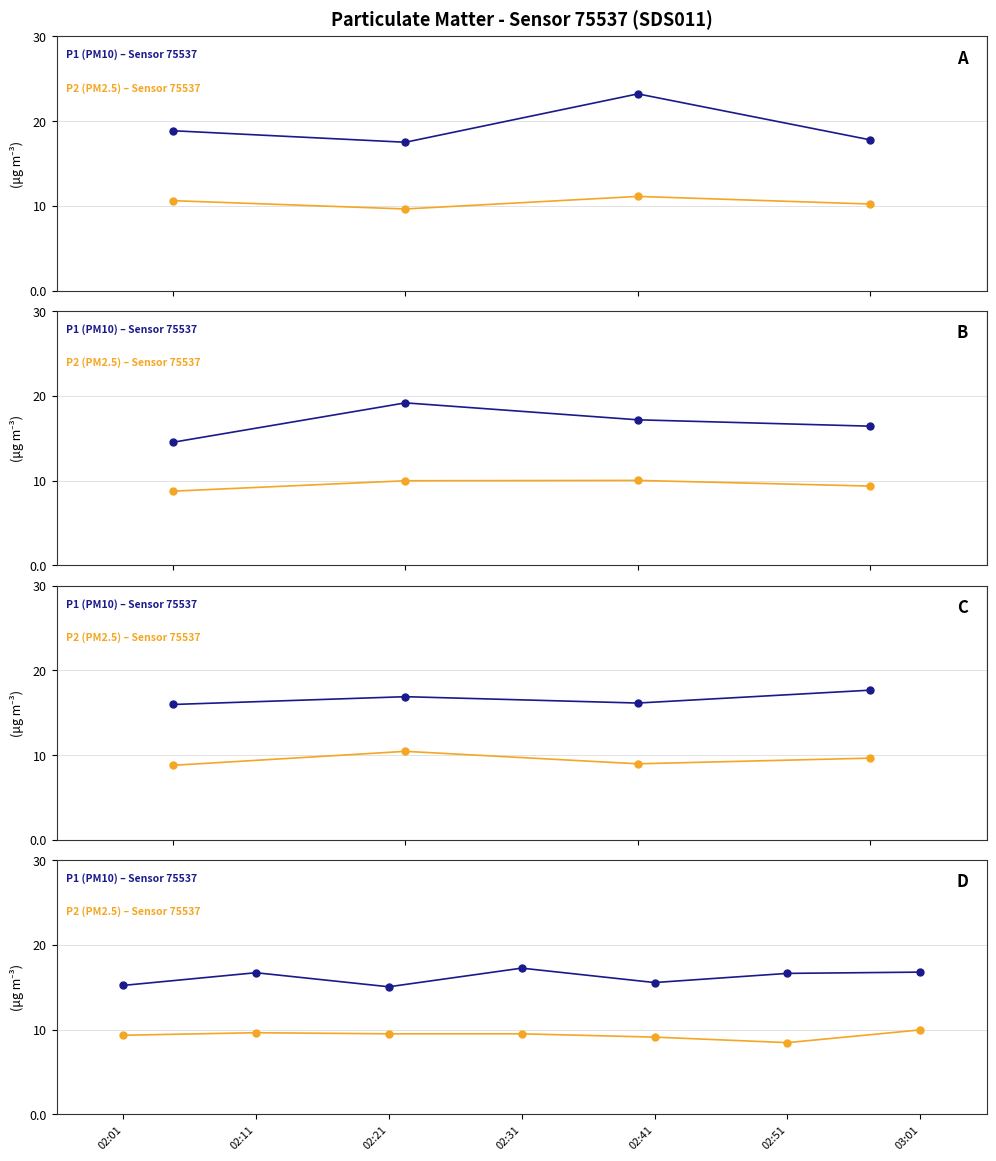

What is the total value across all series at 02:01?

24.6